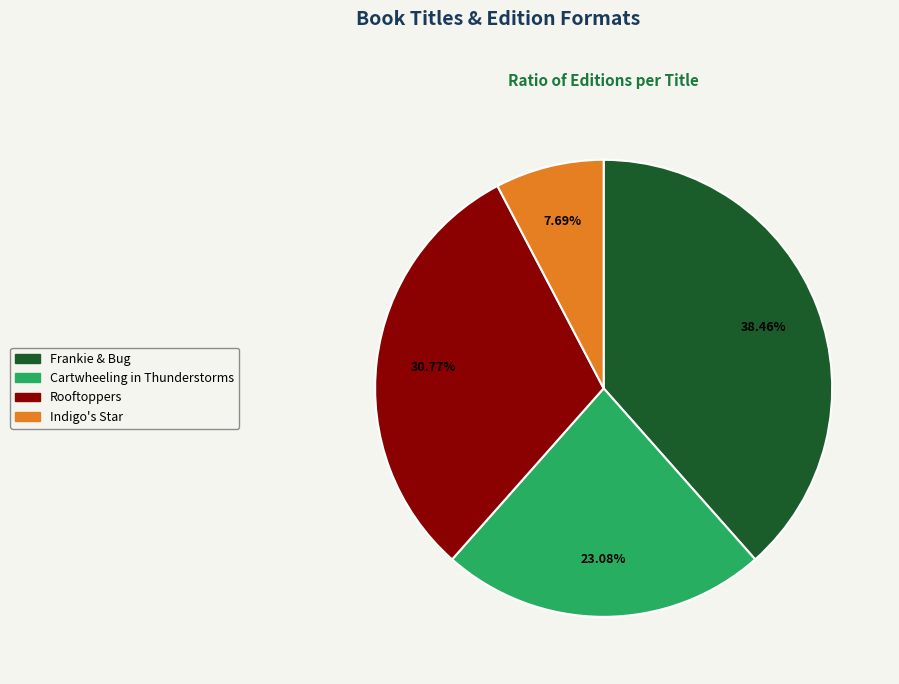

Rank the categories by value from highest to lowest.

Frankie & Bug, Rooftoppers, Cartwheeling in Thunderstorms, Indigo's Star